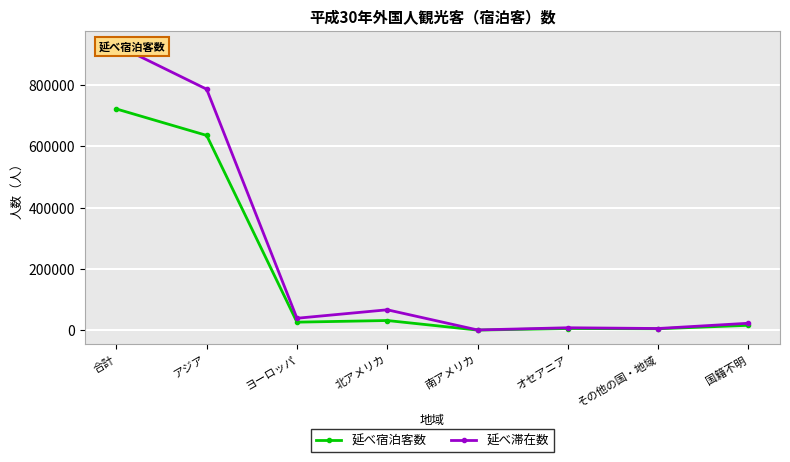

At ヨーロッパ, list the series in order from smallest to largest.

延べ宿泊客数, 延べ滞在数